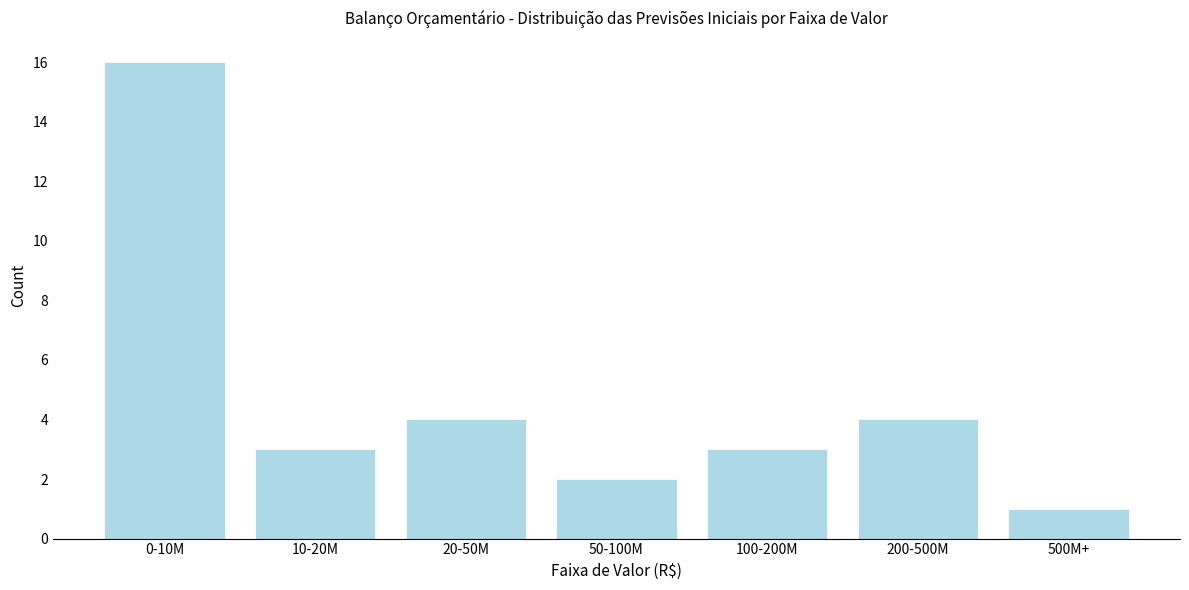

Reading left to right, extract all data points from this chart.

0-10M=16	10-20M=3	20-50M=4	50-100M=2	100-200M=3	200-500M=4	500M+=1